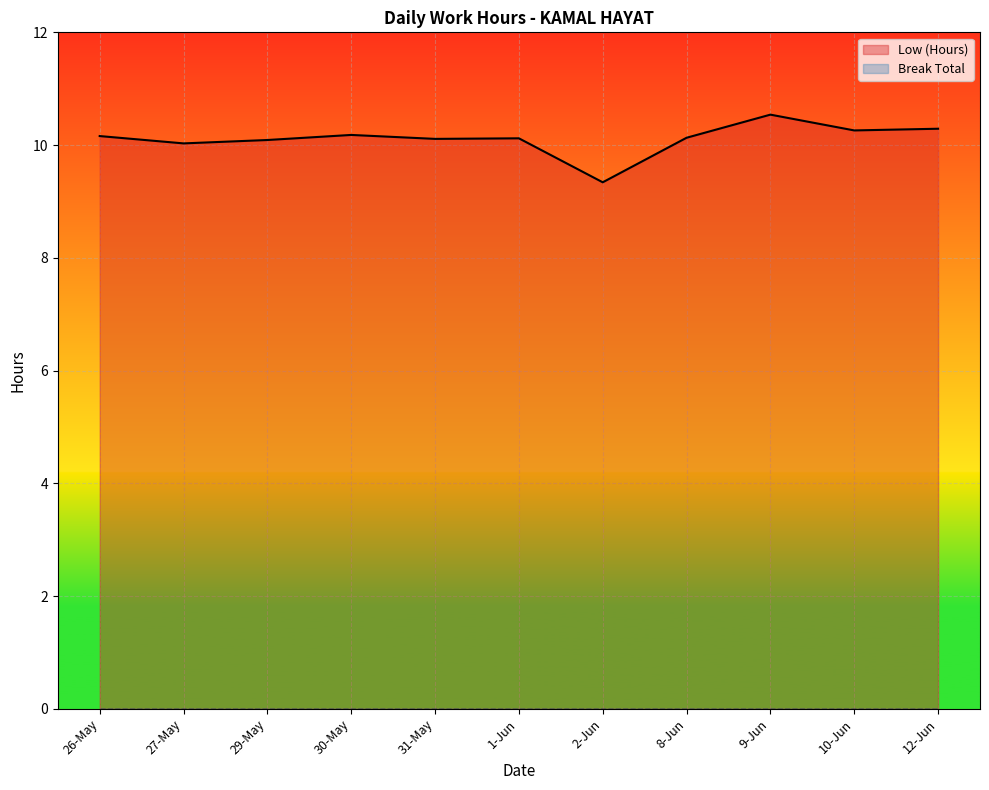

Is it true that the value at 12-Jun is 10.3?

True